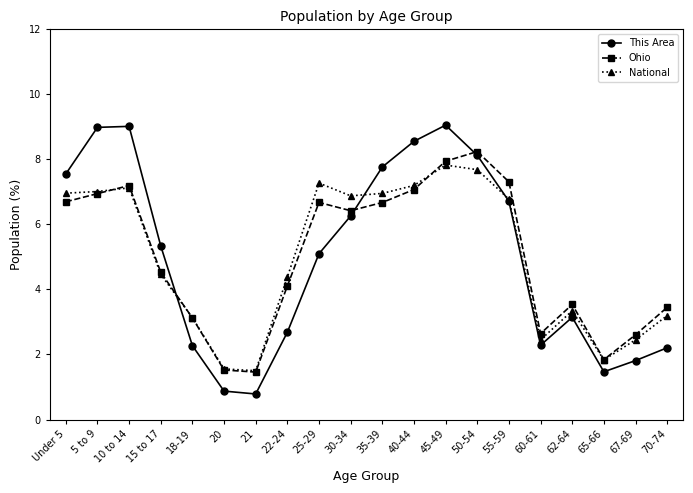

What are all the series names shown in the legend?

This Area, Ohio, National